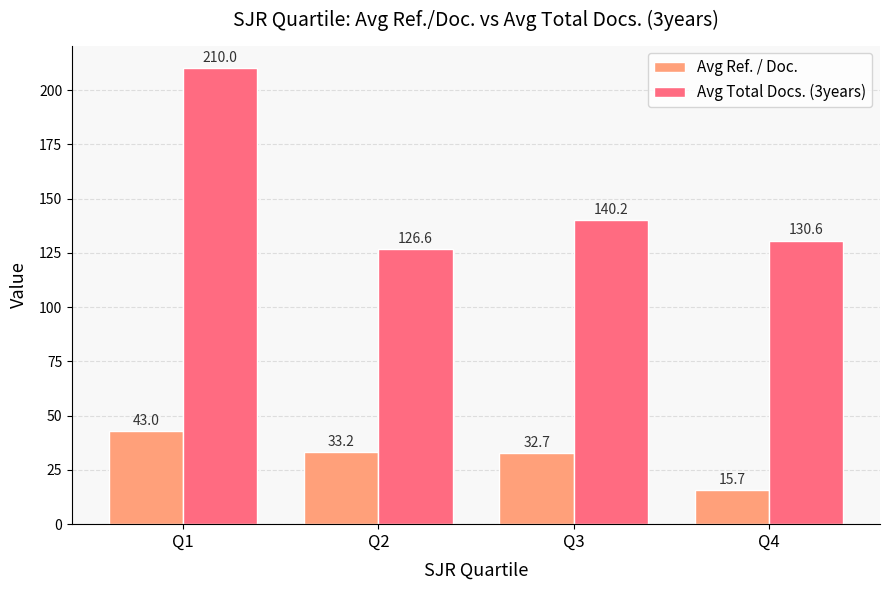

What are all the series names shown in the legend?

Avg Ref. / Doc., Avg Total Docs. (3years)